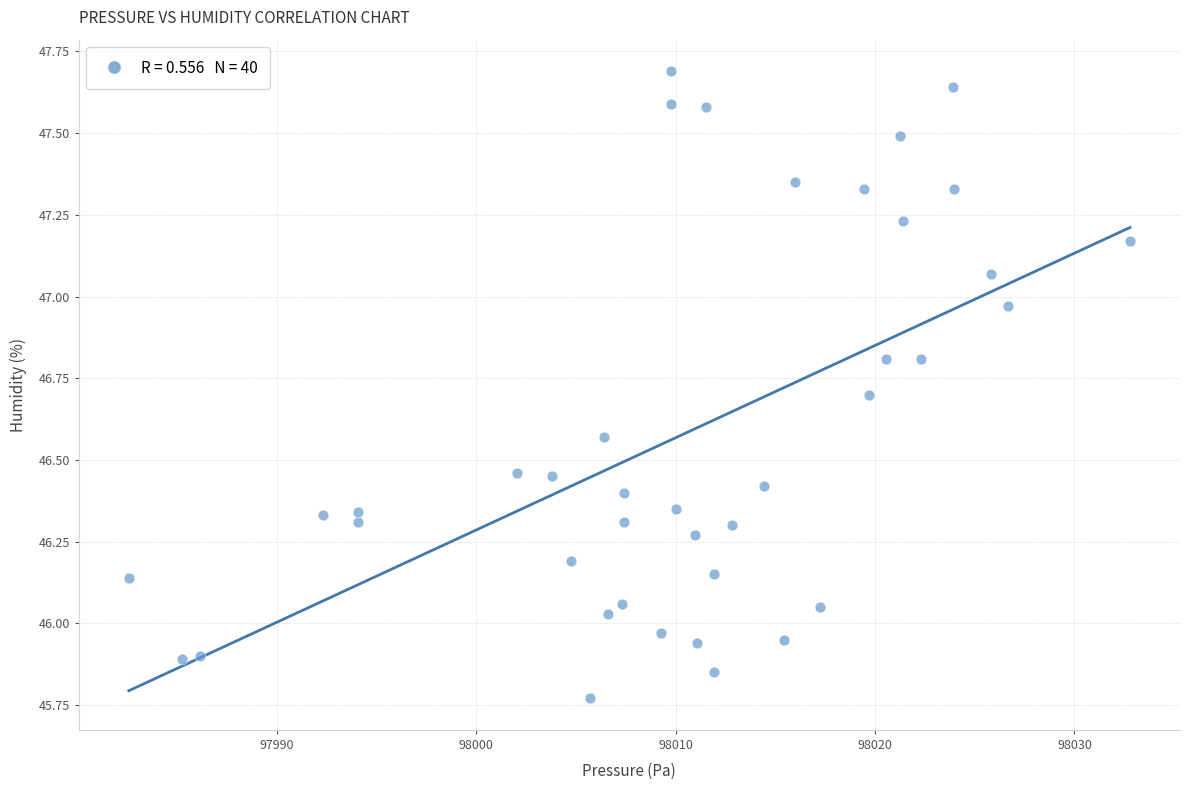

What is the range of Y values (max minus min)?

1.9